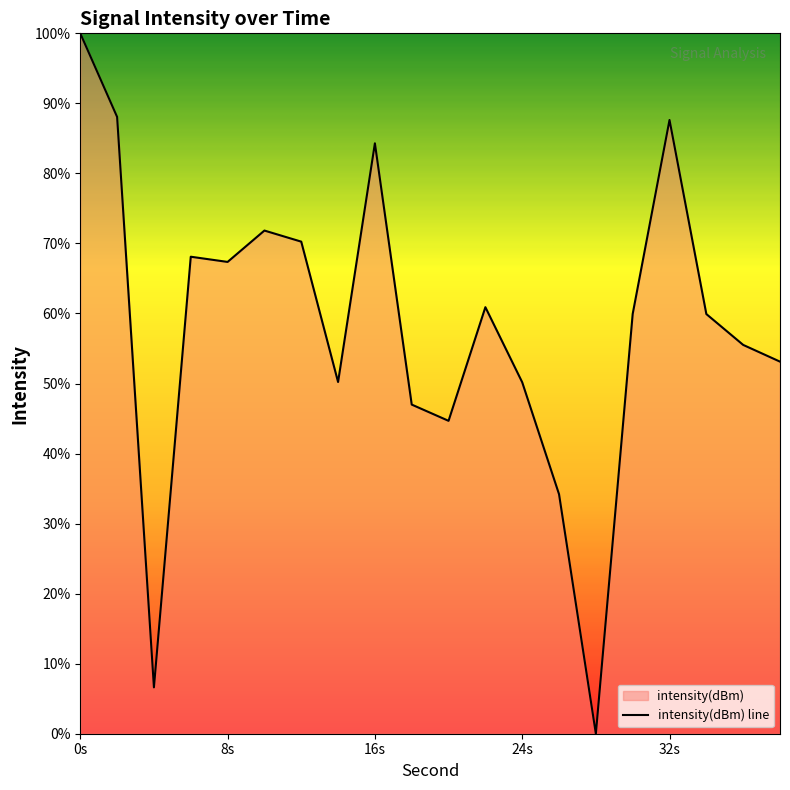

True or false: the data shows 21.6 at 26.

False